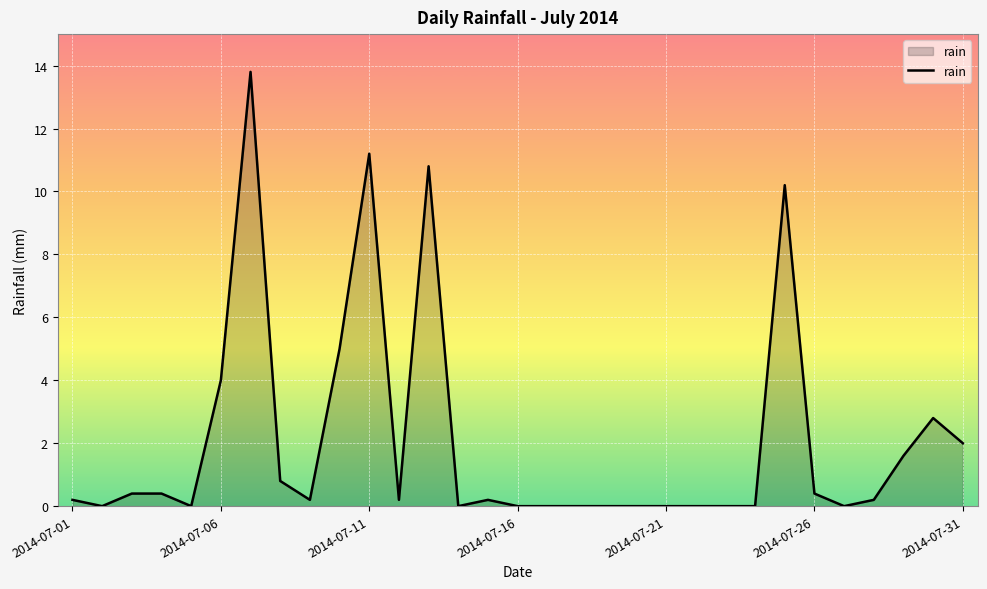

Does the chart display data point markers on the line(s)?

No